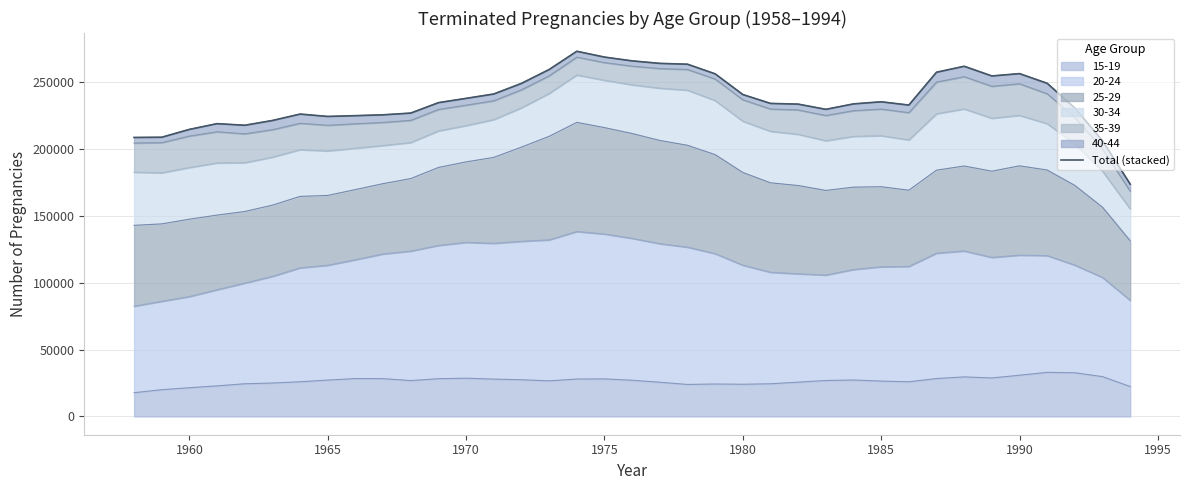

What is the maximum value shown in the chart?

273212